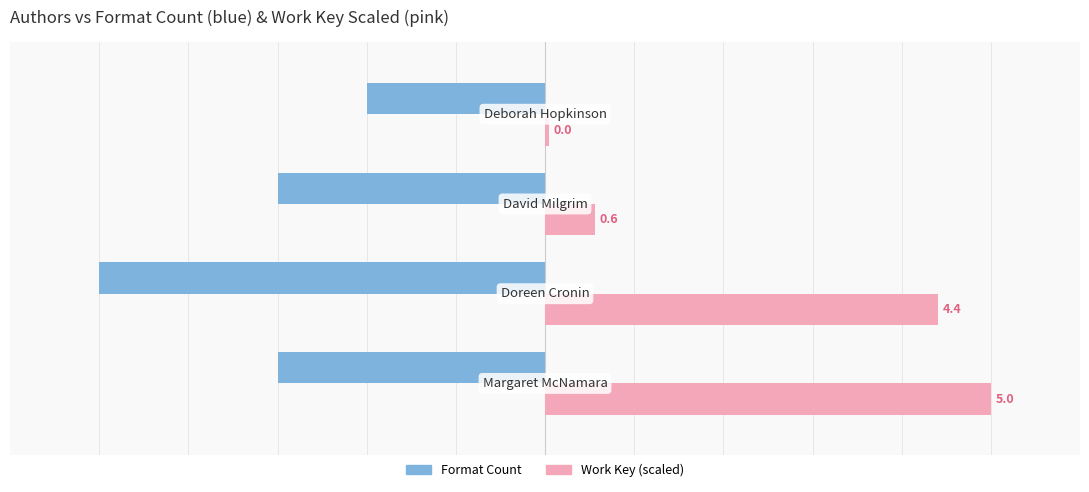

Count the Format Count values in the range -3 to -2.

3